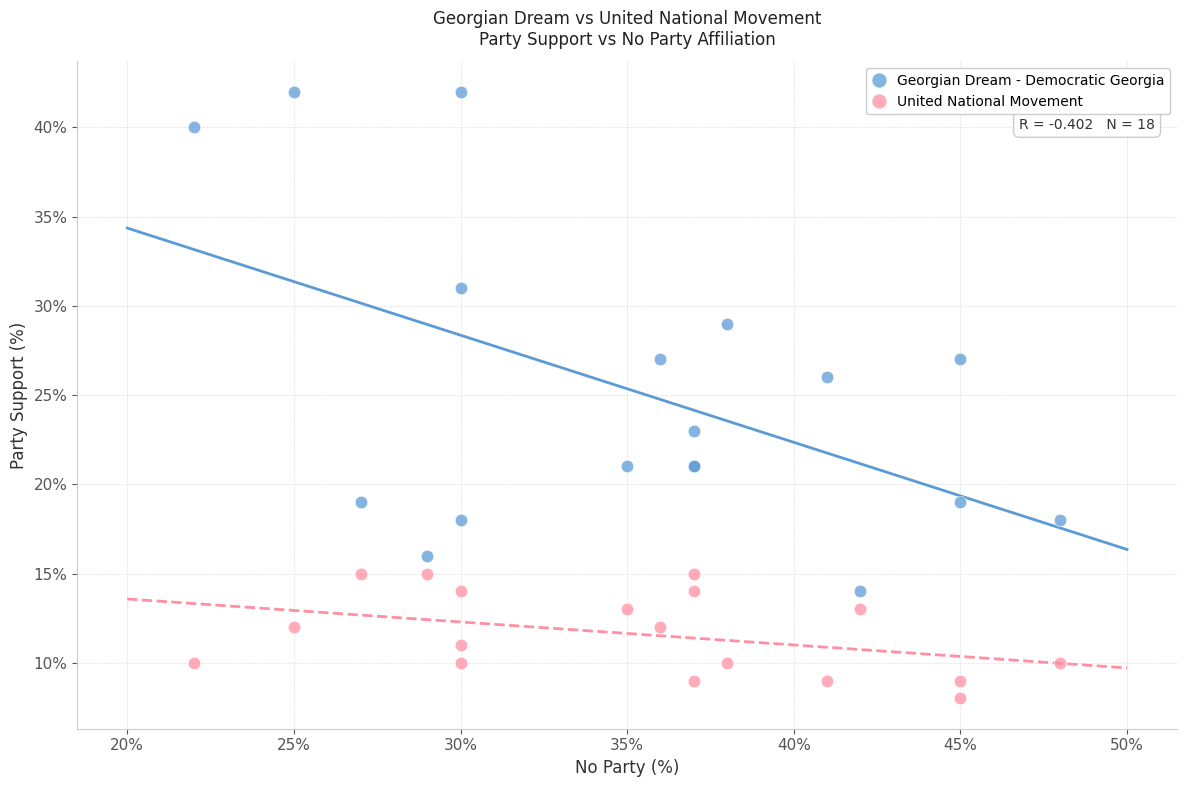

Which series reaches the maximum Y coordinate?

Georgian Dream - Democratic Georgia